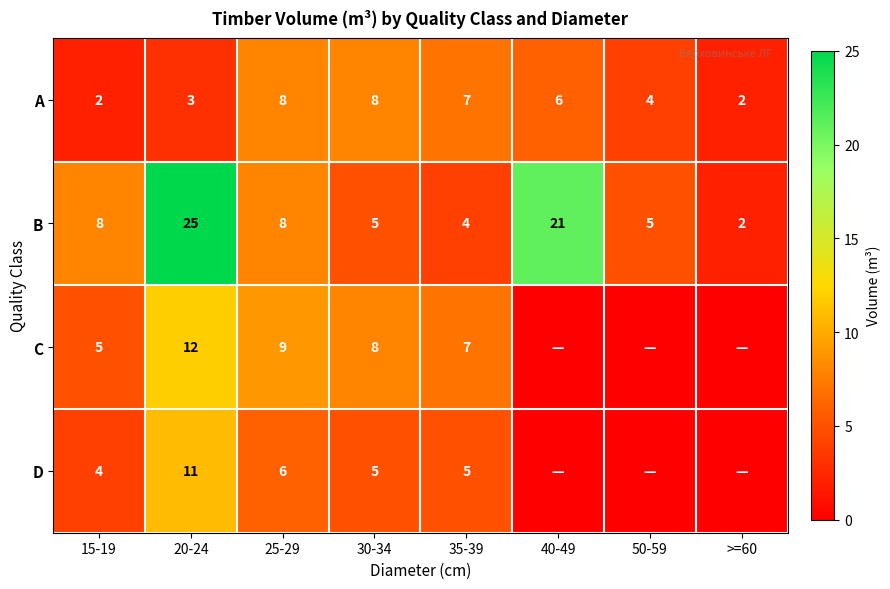

What is the difference between the C values at 35-39 and 30-34?

1